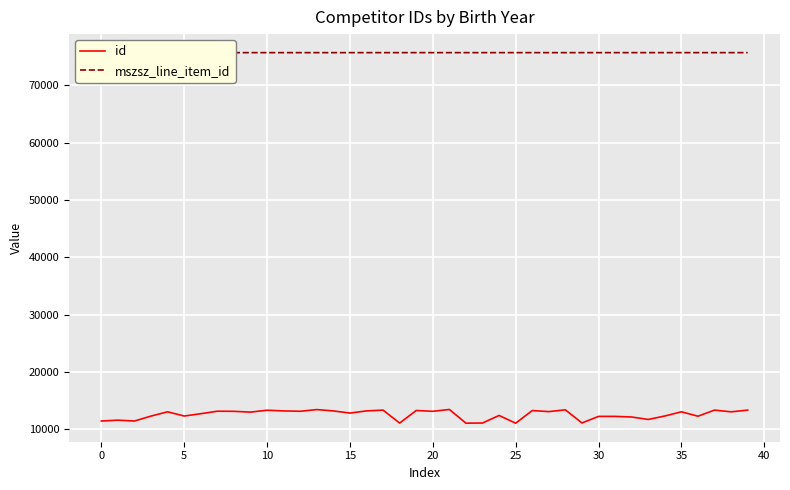

Is the value of mszsz_line_item_id at 25 greater than the value of id at 21?

Yes